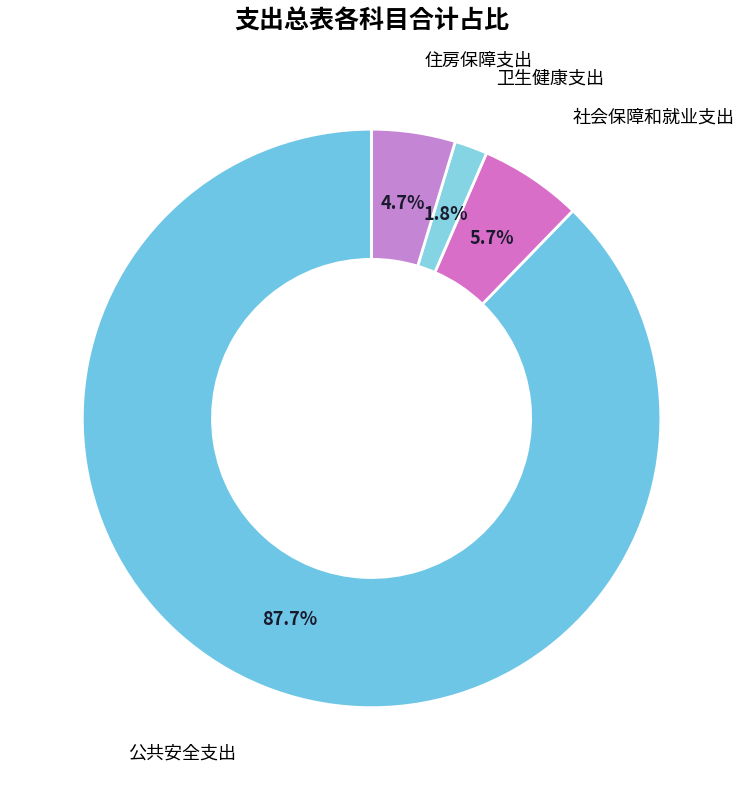

What percentage is NOT represented by 社会保障和就业支出?

94.3%